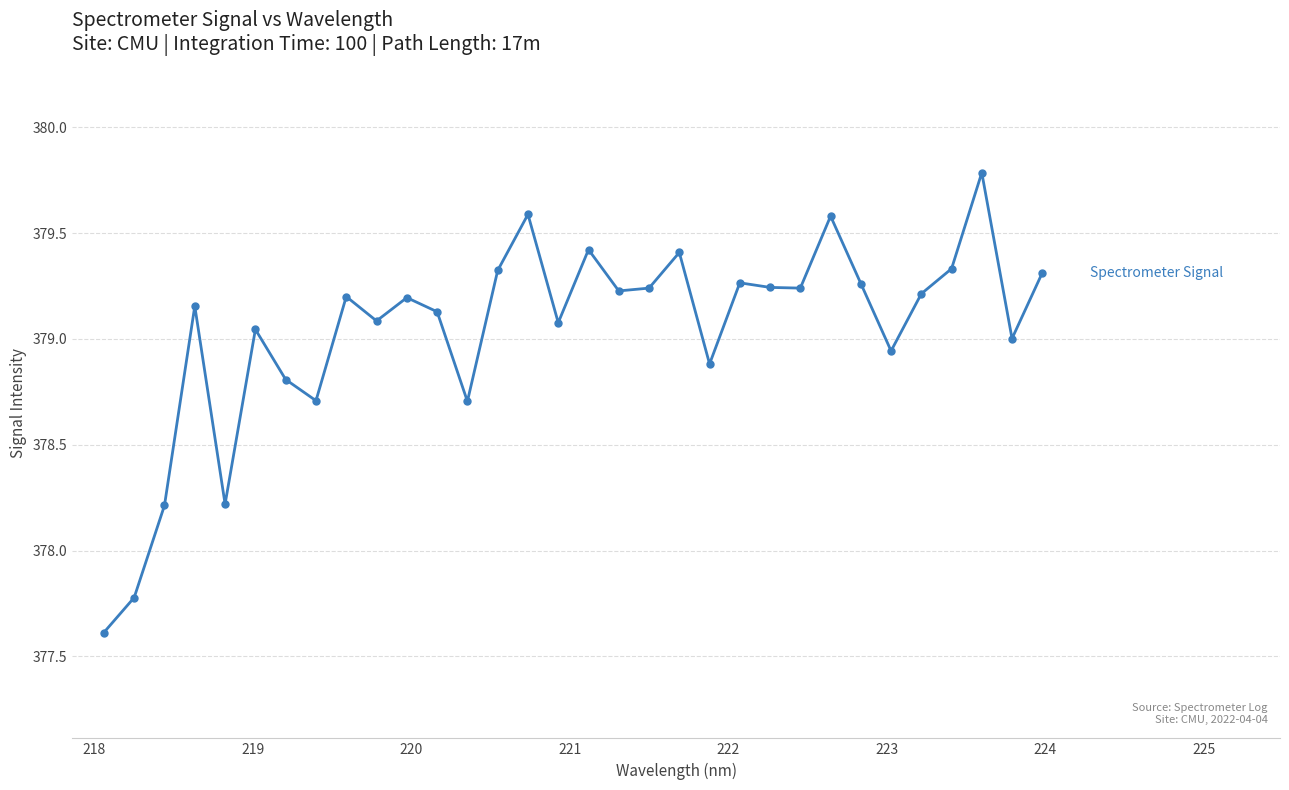

What is the difference between the maximum and minimum values?

2.2